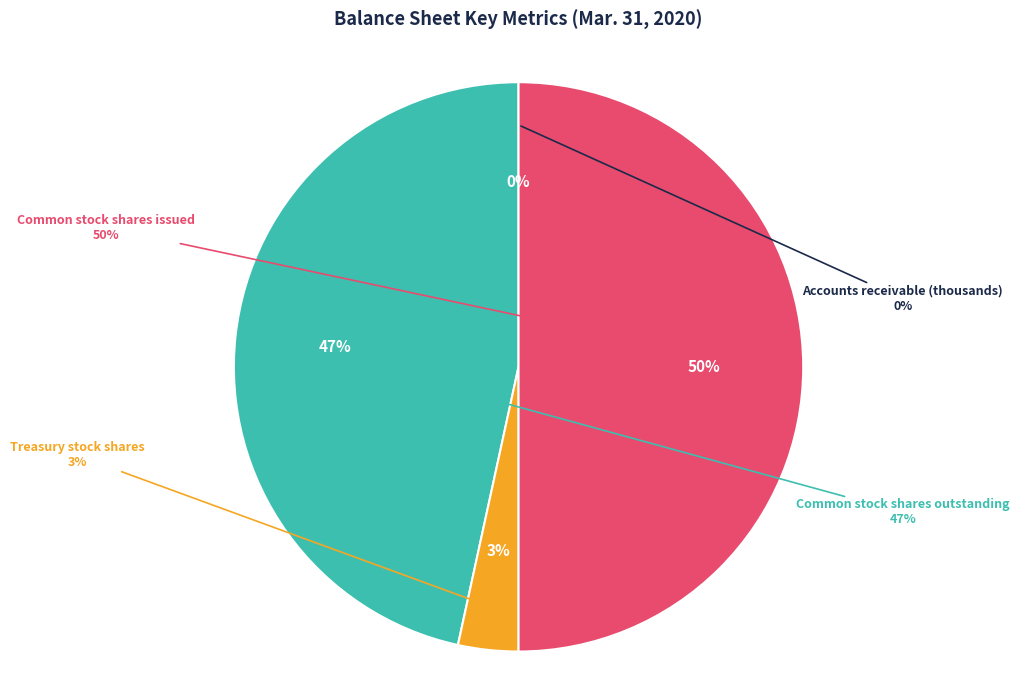

To the nearest percent, what percentage of the pie is Common stock shares issued?

50%